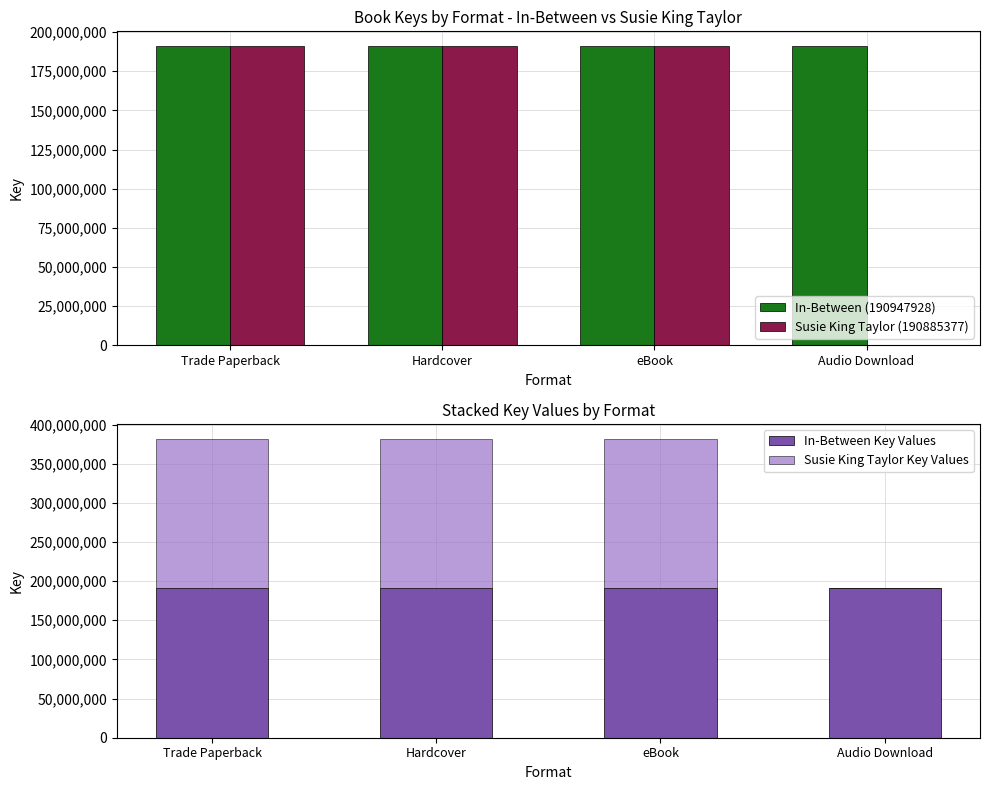

Which series has the widest spread of values?

Susie King Taylor (190885377)